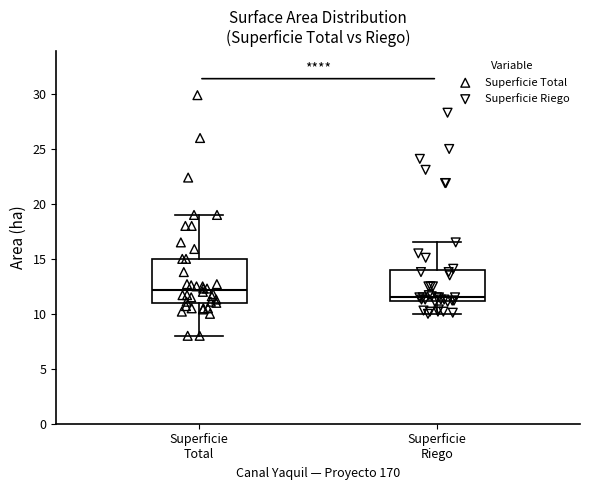

Which box's median line is the highest?

Superficie Total